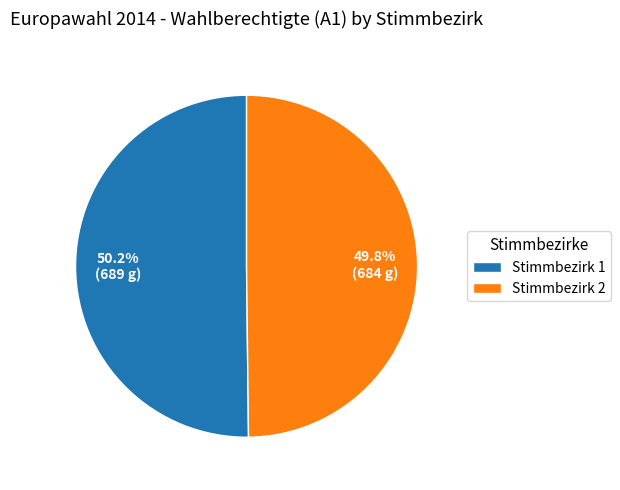

True or false: Stimmbezirk 2 accounts for 40% of the total.

False